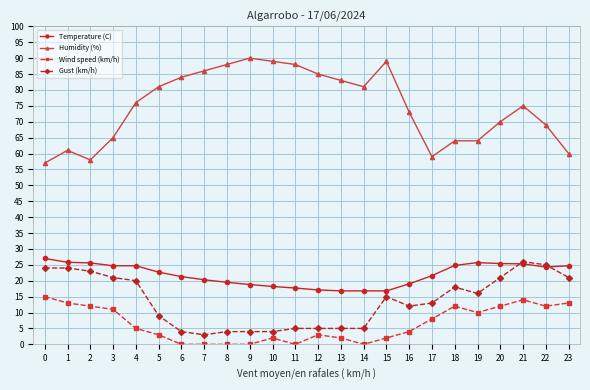

What is the difference between the highest and lowest values at 13?

81.0